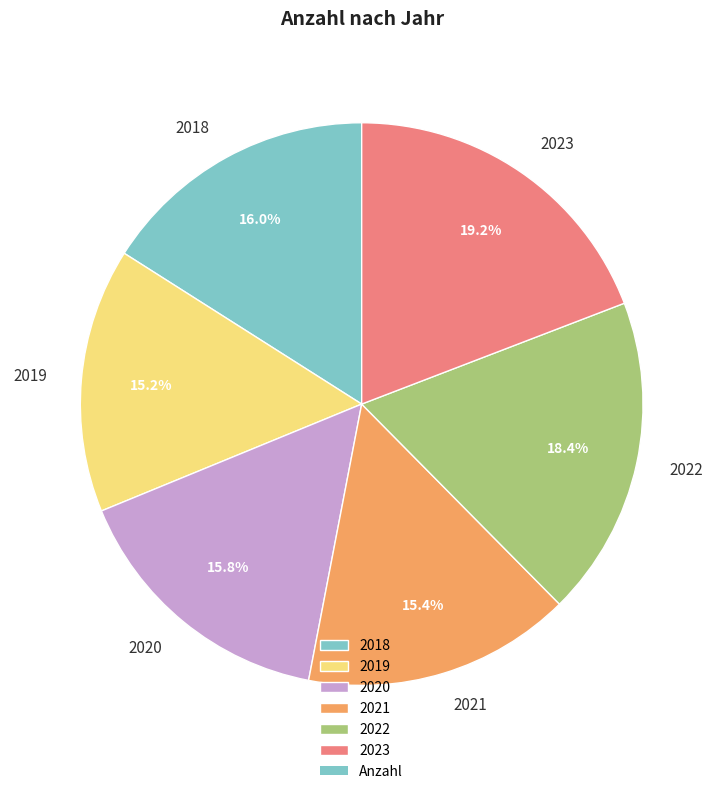

How many segments does this pie chart have?

6